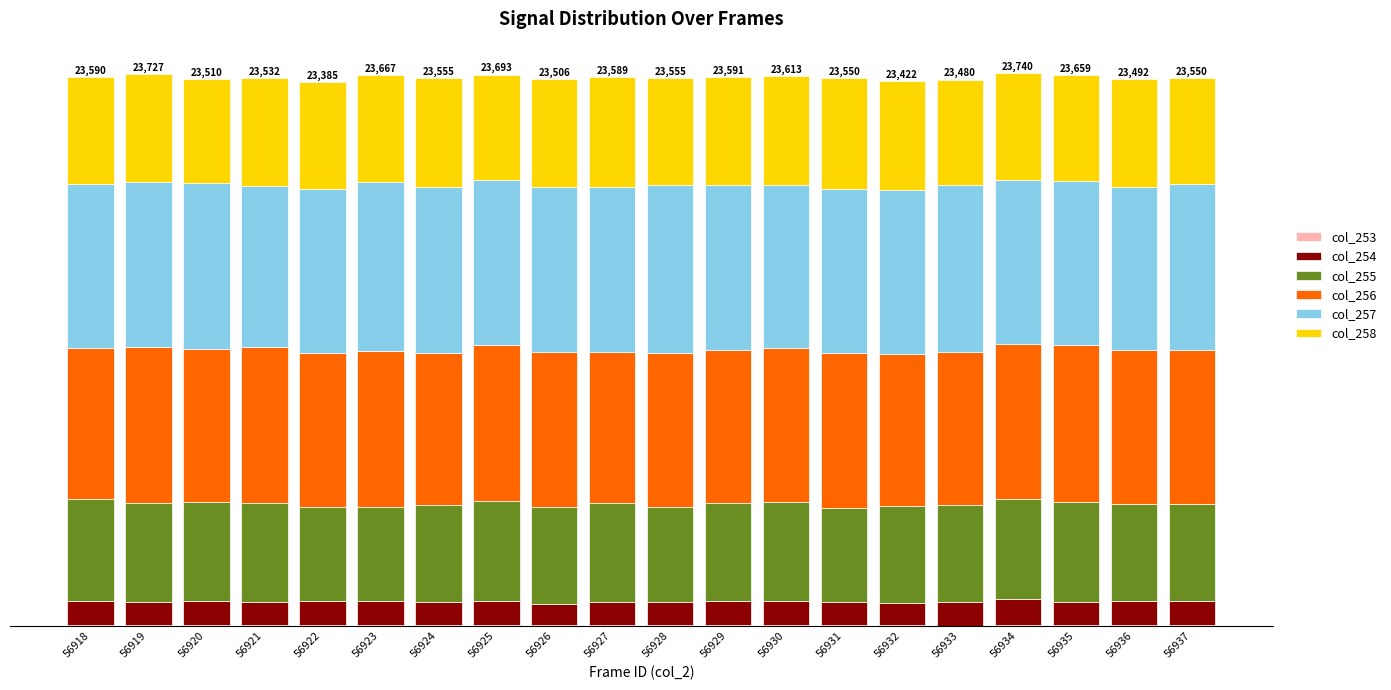

Which series has the widest spread of values?

col_257